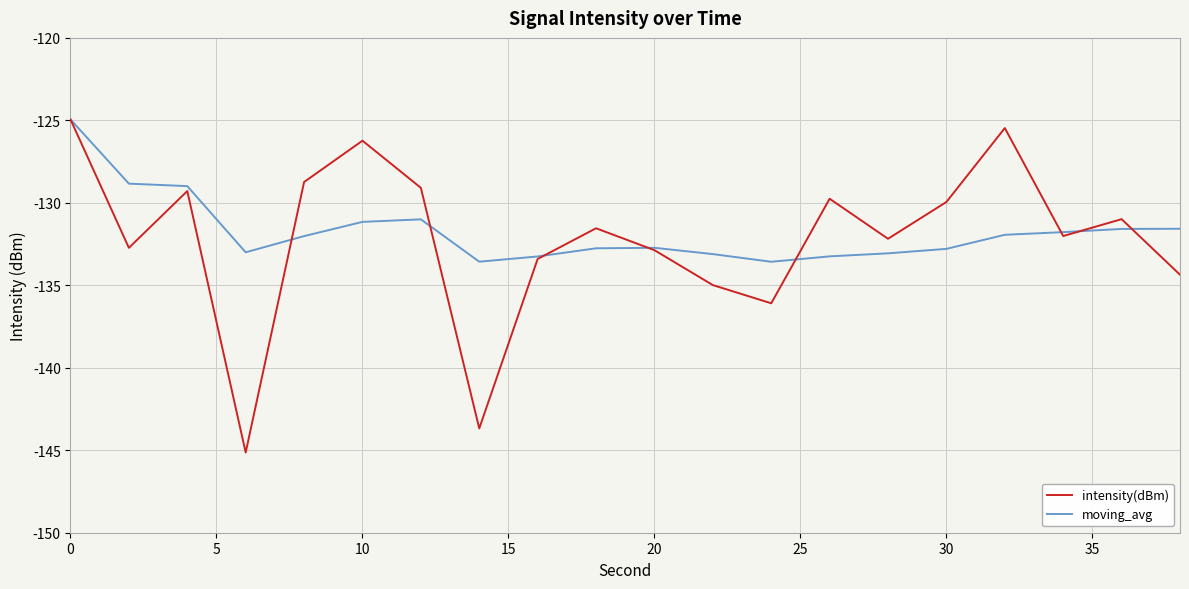

What is the highest value of the moving_avg series?

-124.9